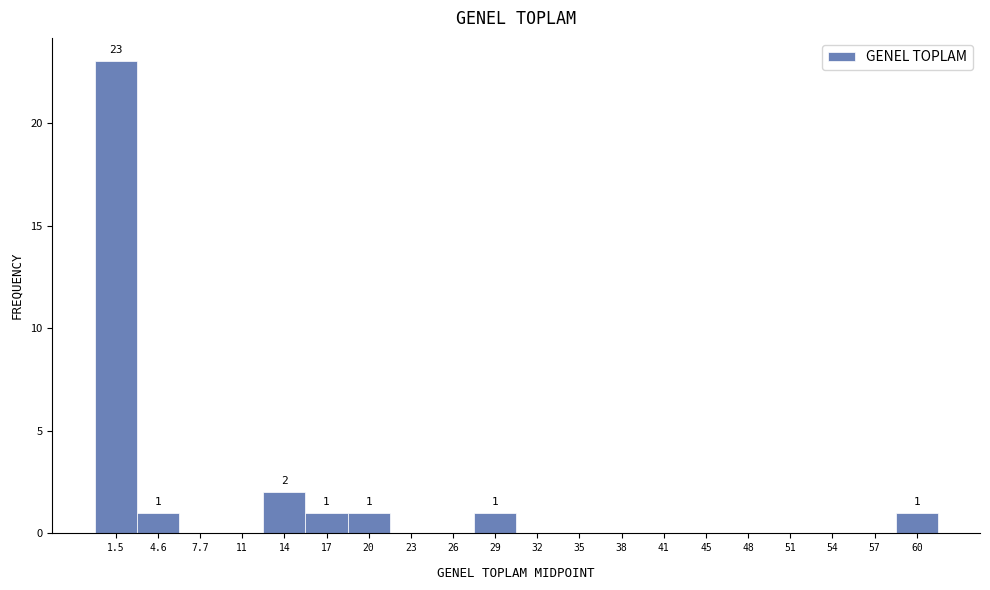

Over which range of the x-axis is the bar tallest?

0.0 to 3.0